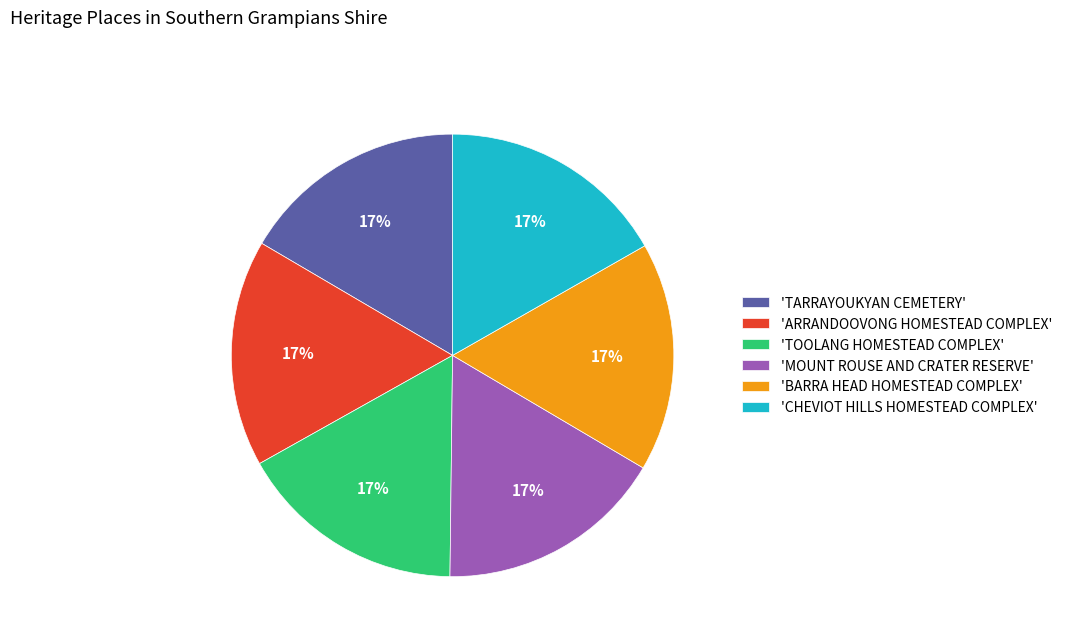

How many slices are in this pie chart?

6